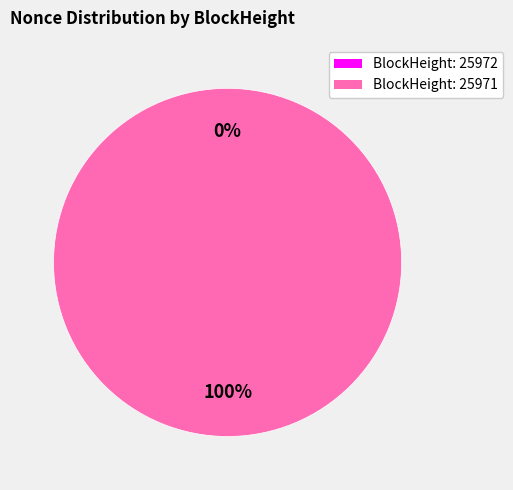

To the nearest percent, what is the combined percentage of 25972 and 25971?

100%